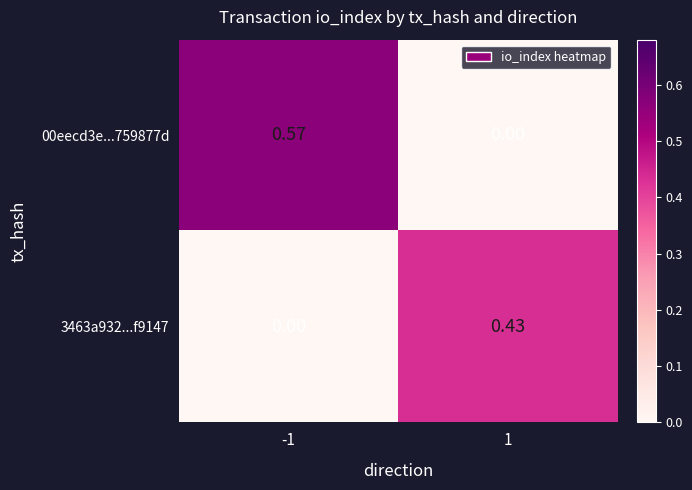

Which series has the widest spread of values?

00eecd3e...759877d